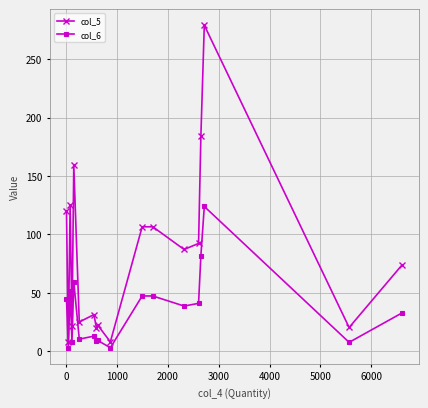

True or false: col_5 and col_6 intersect in this chart.

False